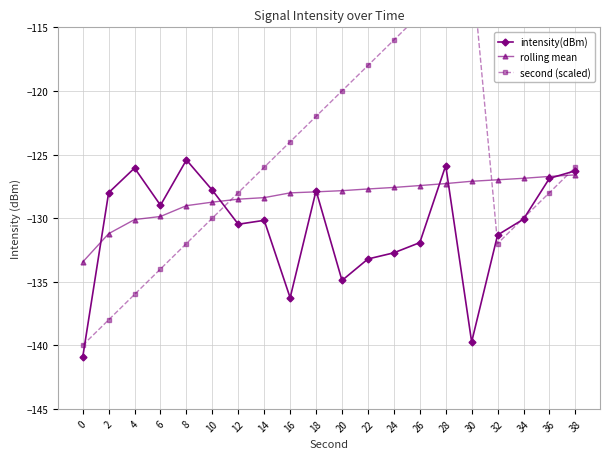

Is the value of rolling mean at 16 greater than the value of second (scaled) at 34?

Yes